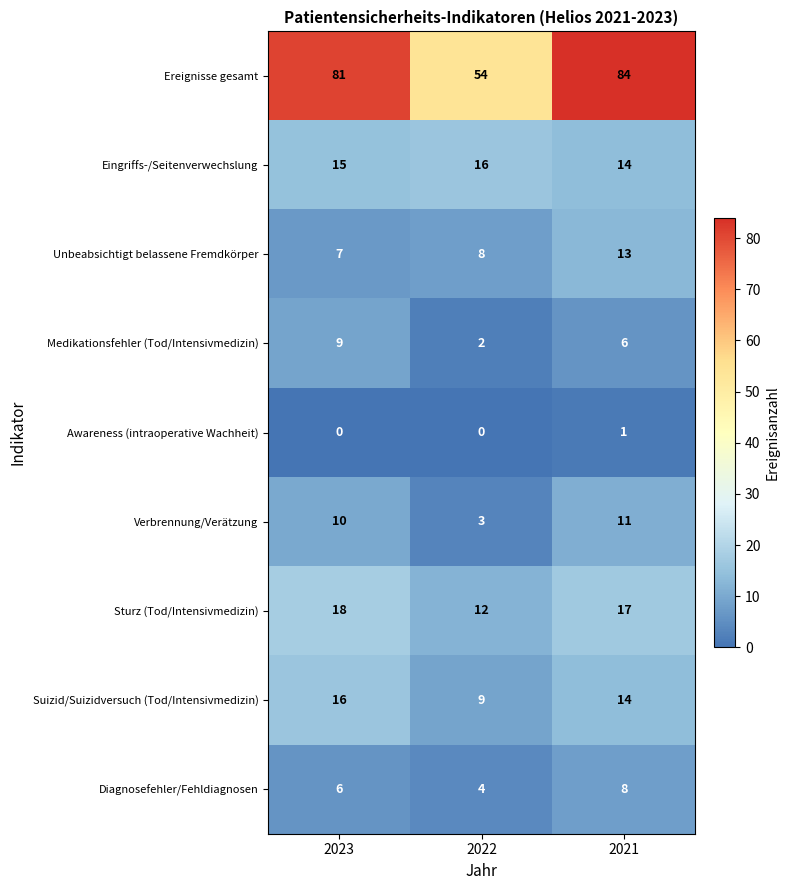

At 2022, list the series in order from smallest to largest.

Awareness (intraoperative Wachheit), Medikationsfehler (Tod/Intensivmedizin), Verbrennung/Verätzung, Diagnosefehler/Fehldiagnosen, Unbeabsichtigt belassene Fremdkörper, Suizid/Suizidversuch (Tod/Intensivmedizin), Sturz (Tod/Intensivmedizin), Eingriffs-/Seitenverwechslung, Ereignisse gesamt